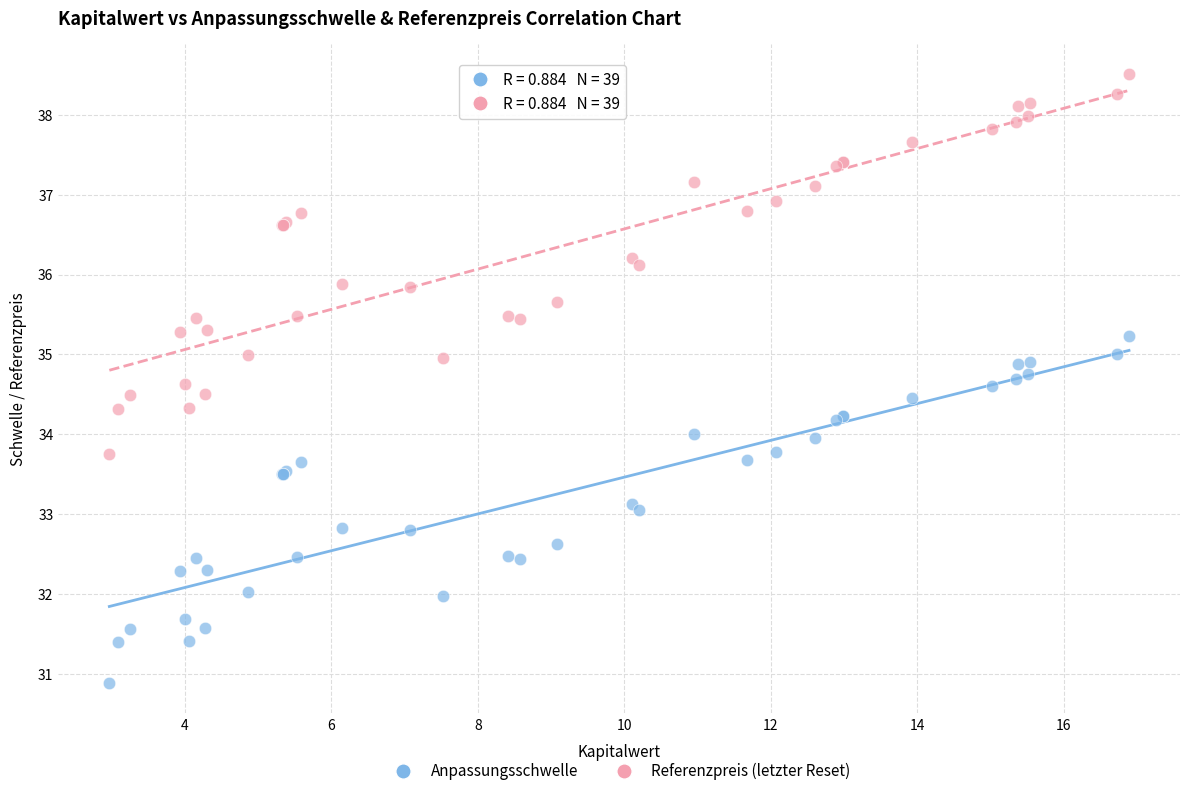

What is the X range (max minus min) for the scatter plot?

13.9